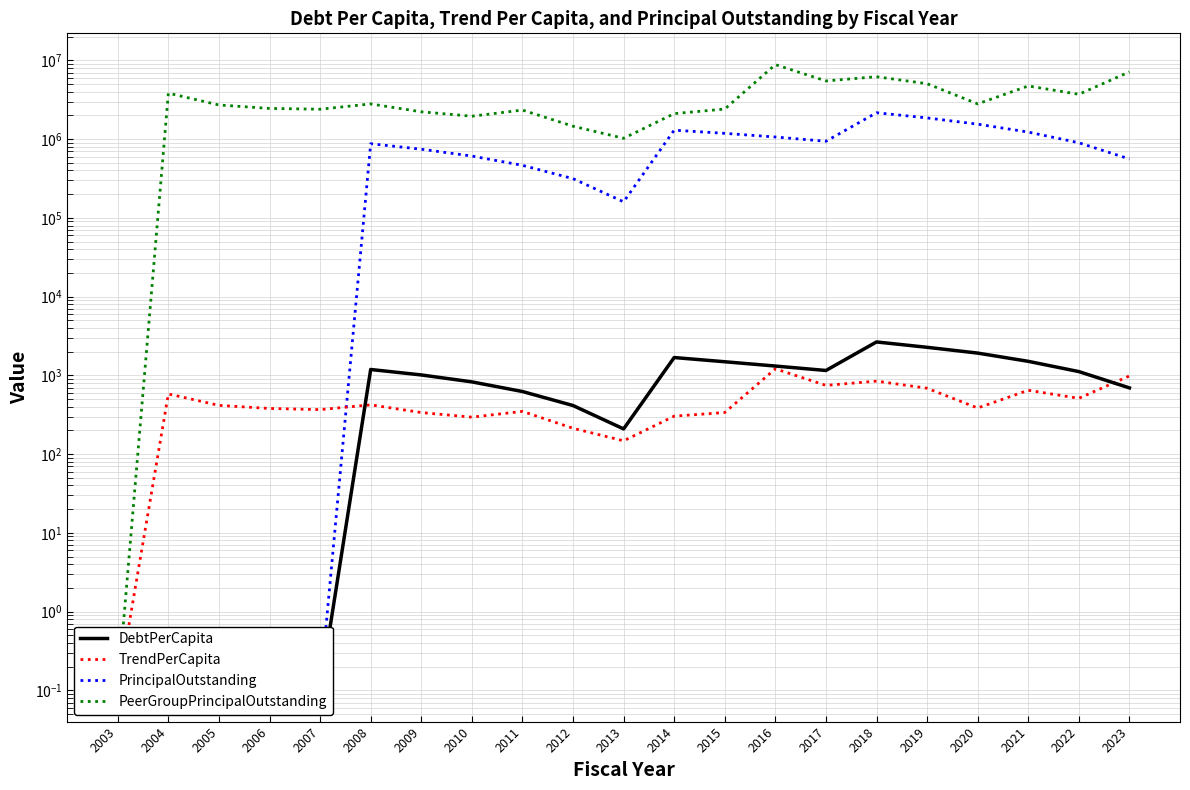

What is the minimum value shown in the chart?

0.1